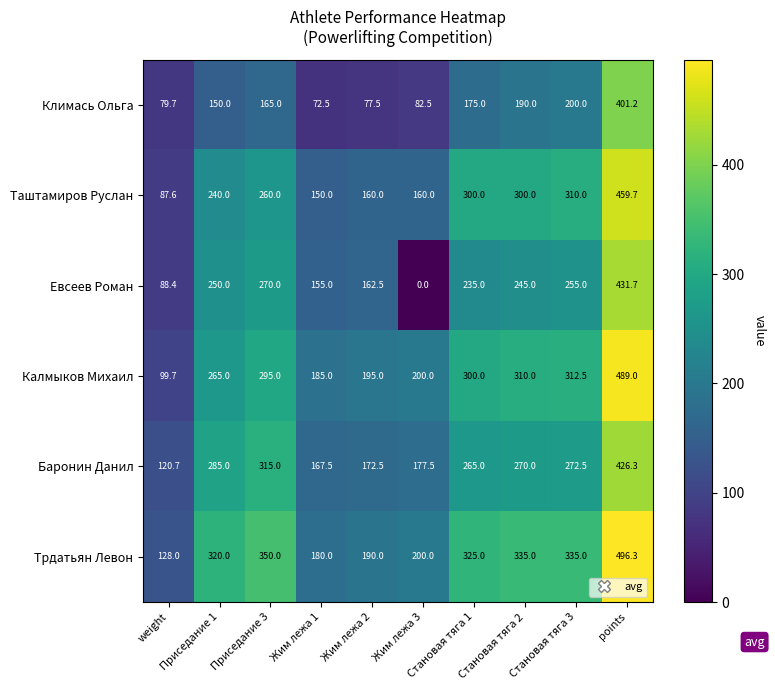

List the labels in order of Баронин Данил value, smallest first.

weight, Жим лежа 1, Жим лежа 2, Жим лежа 3, Становая тяга 1, Становая тяга 2, Становая тяга 3, Приседание 1, Приседание 3, points